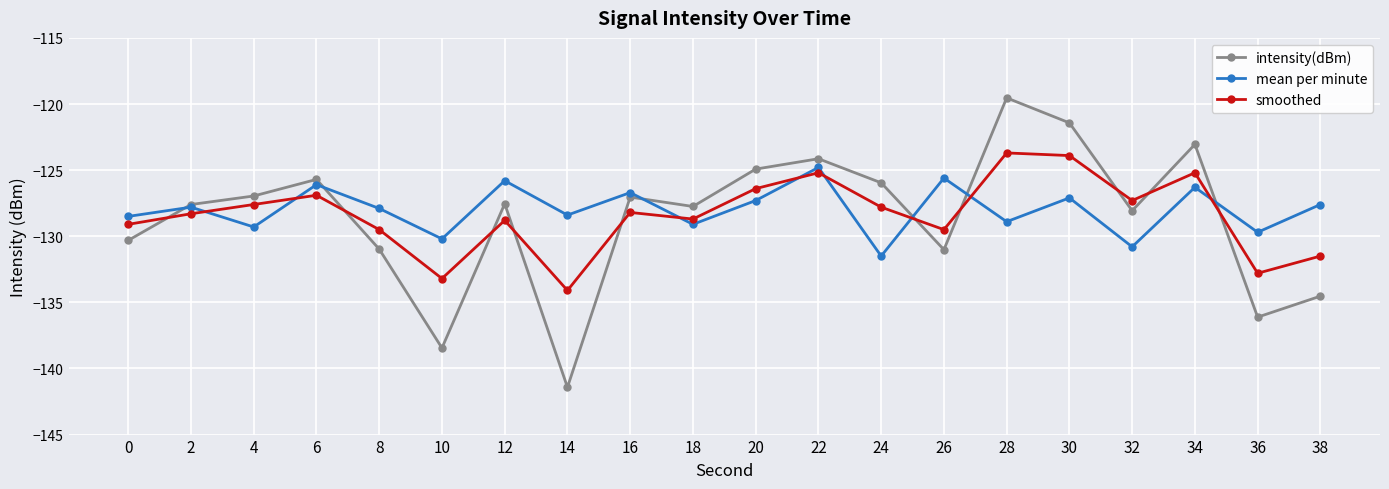

What is the value of the intensity(dBm) point at the 8th from the left?

-141.4